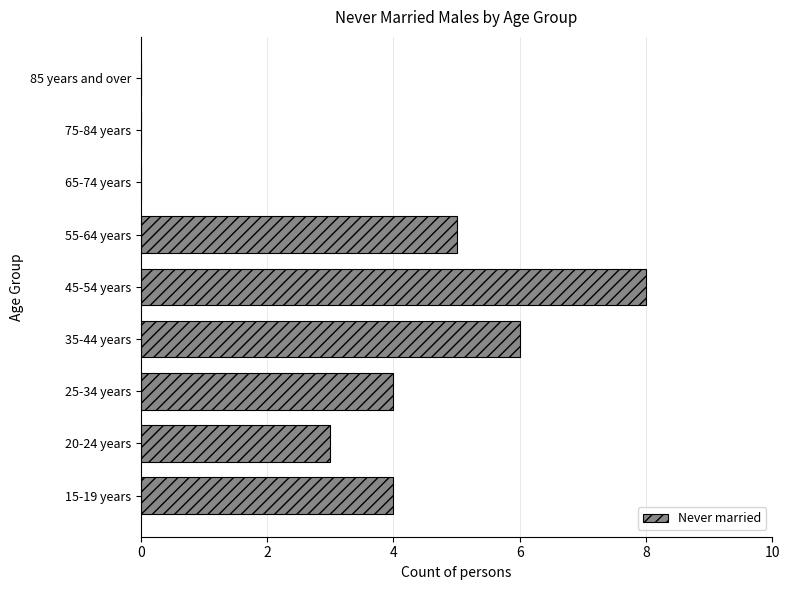

Reading bottom to top, transcribe all the data shown in this chart.

15-19 years=4	20-24 years=3	25-34 years=4	35-44 years=6	45-54 years=8	55-64 years=5	65-74 years=0	75-84 years=0	85 years and over=0